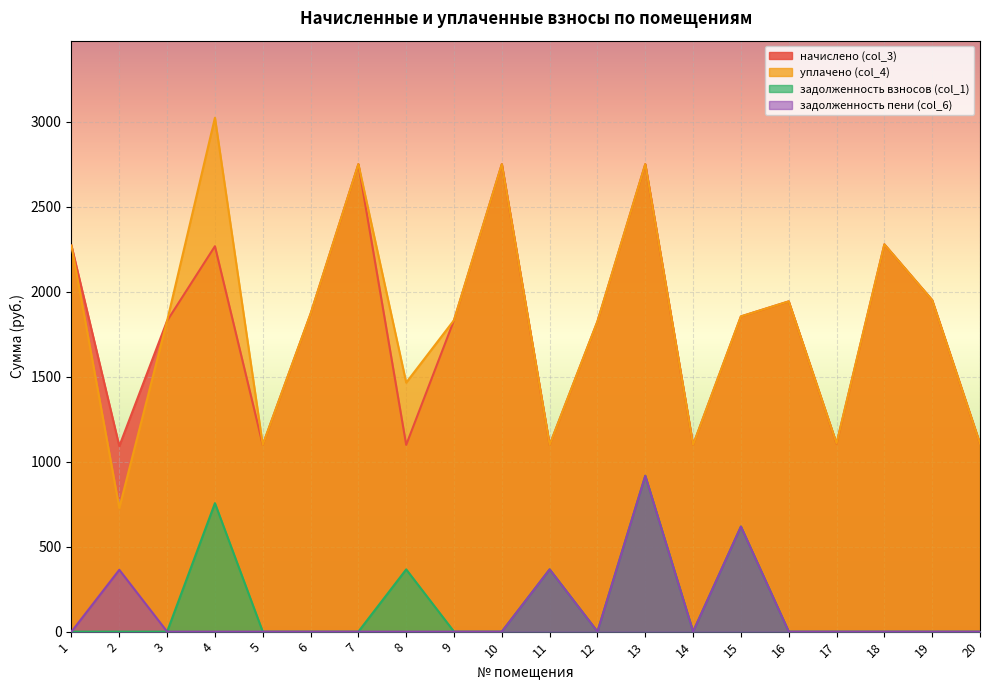

Is it true that начислено (col_3) equals 2271.2 at 1?

True